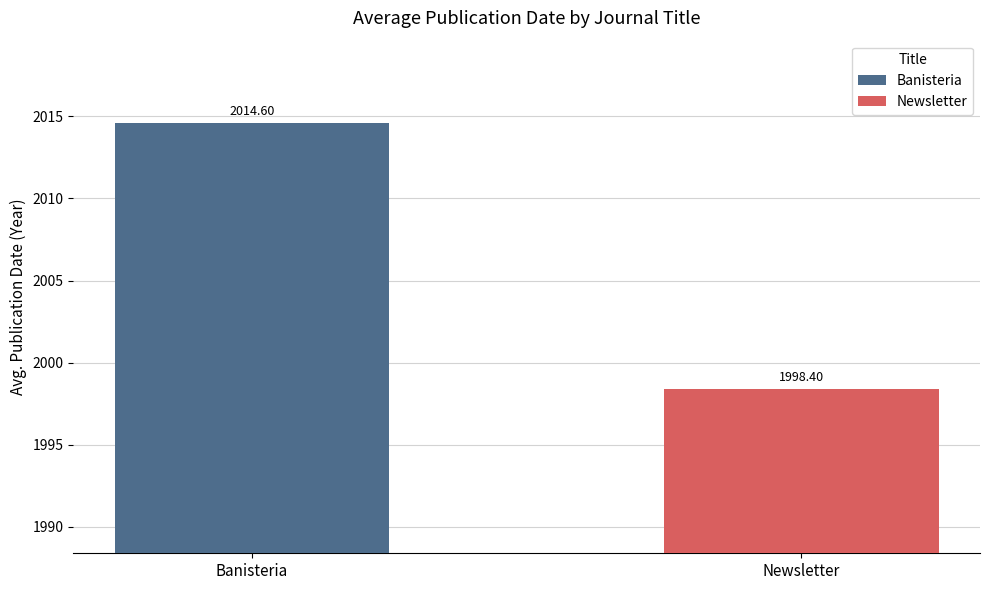

Which series has the widest spread of values?

Banisteria